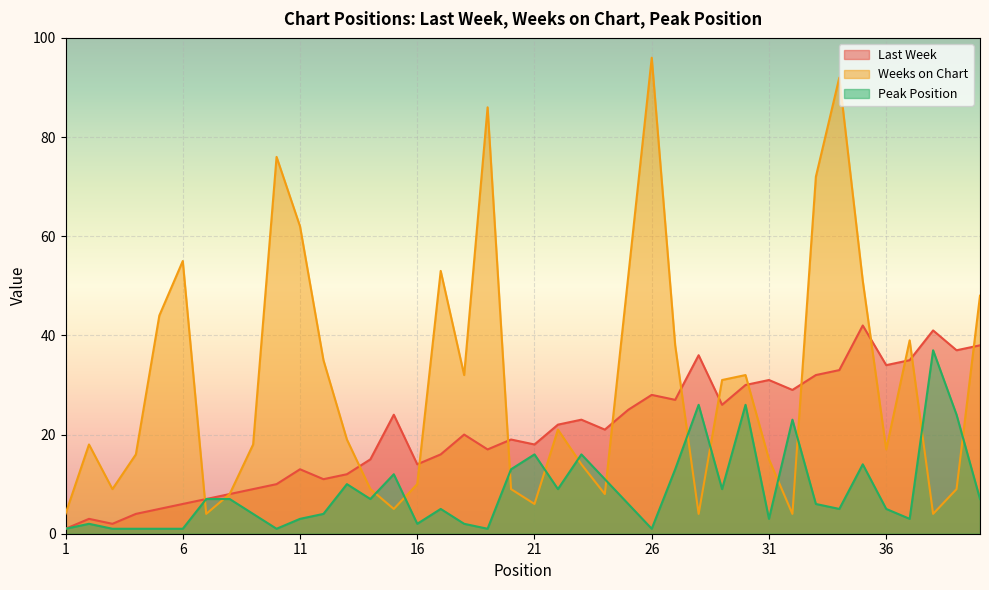

How many interior local peaks does the Last Week series have?

11